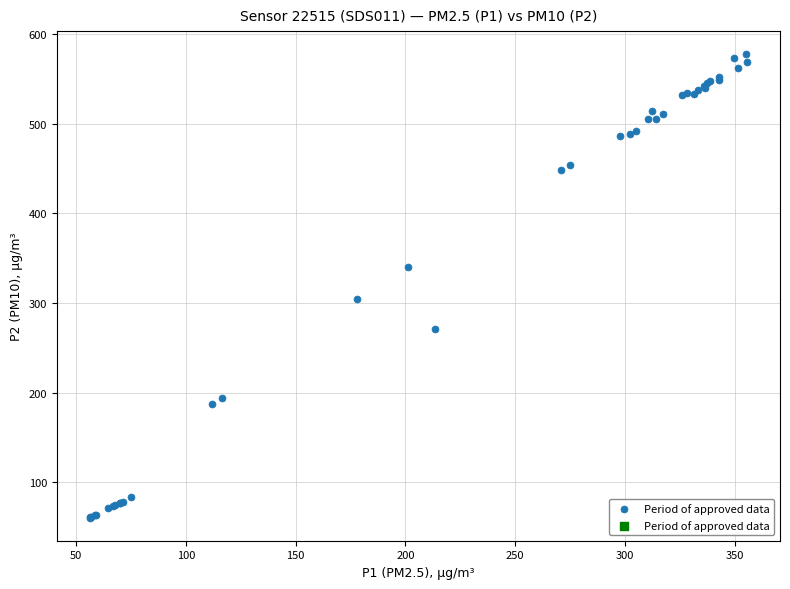

What Y value in the scatter plot is closest to 318?

304.4